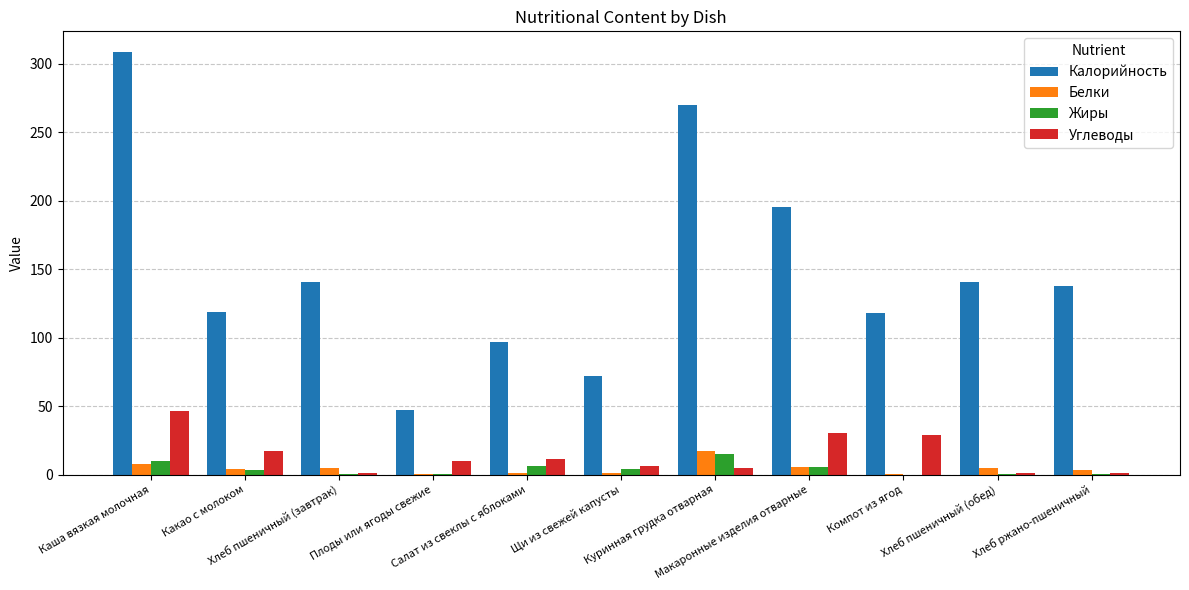

What is the sum of all Углеводы values?

159.7